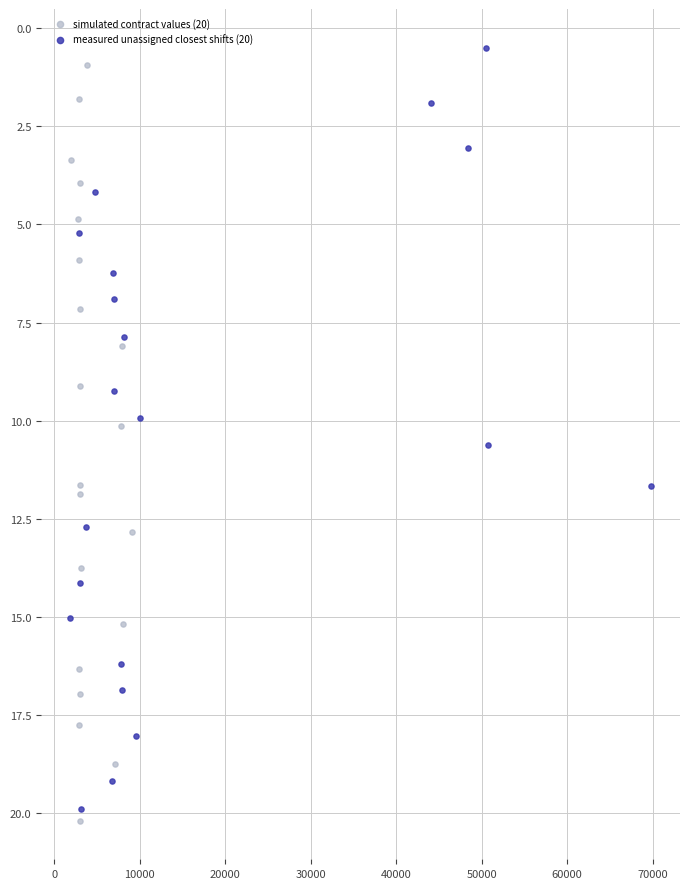

Which series has the widest spread of Y values?

measured unassigned closest shifts (20)